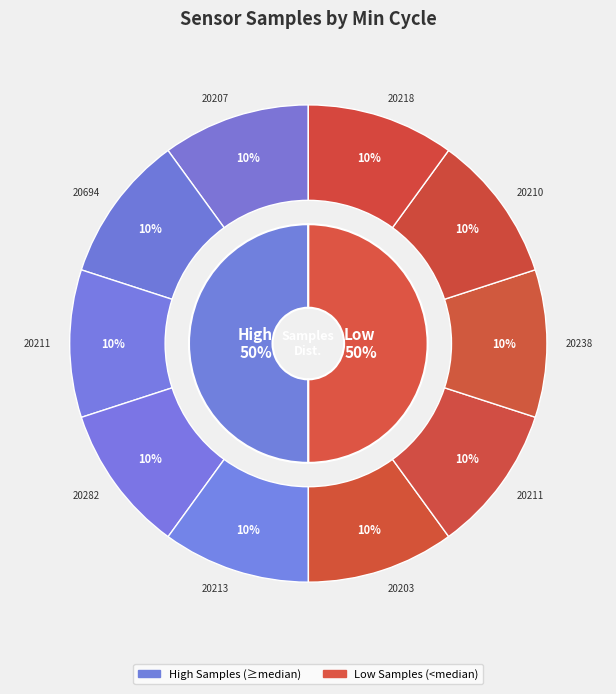

To the nearest percent, what percentage of the pie is 28/20210?

10%